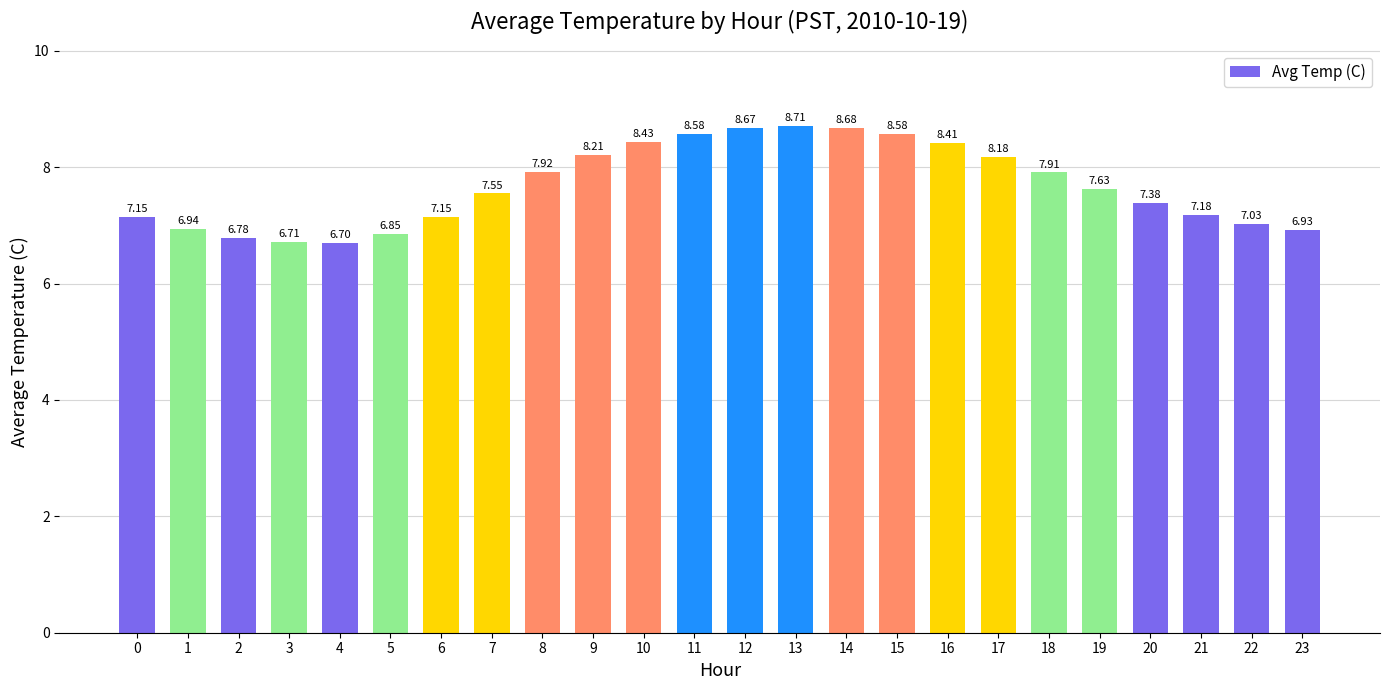

Does the chart contain stacked bars?

No